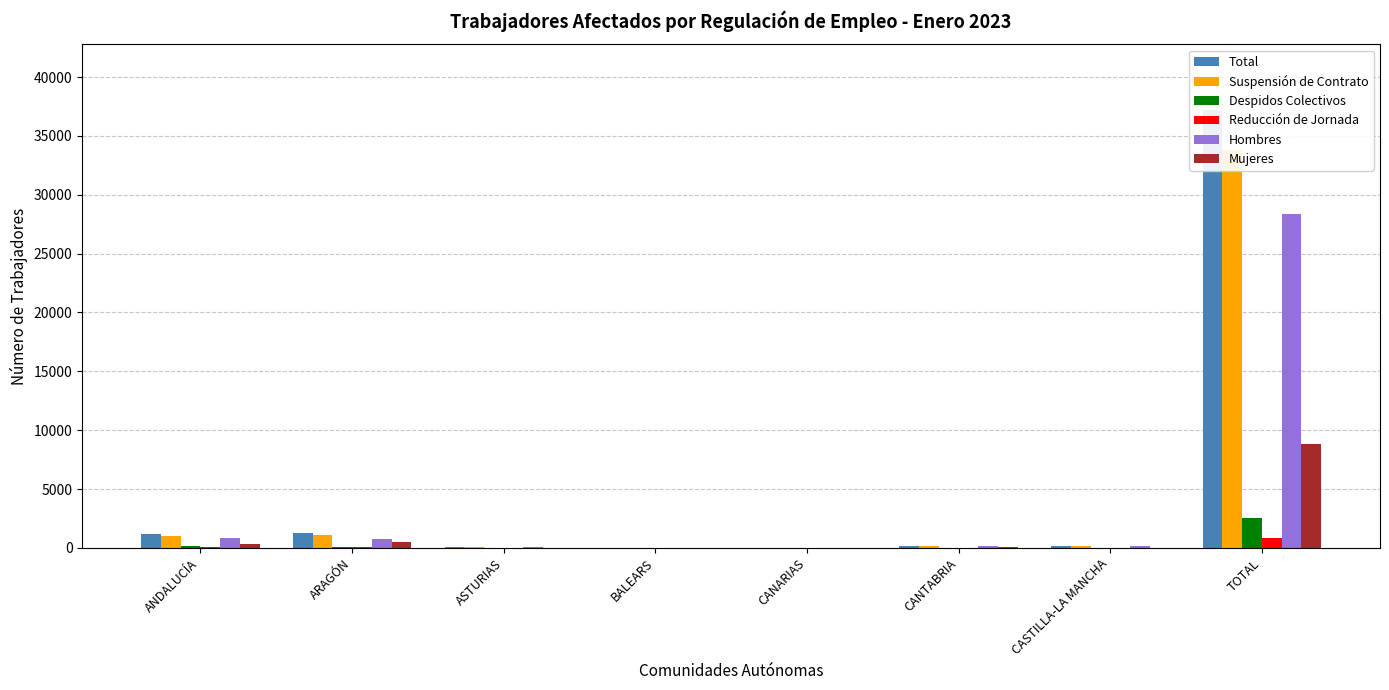

True or false: Total has a value of 10 at CANARIAS.

False